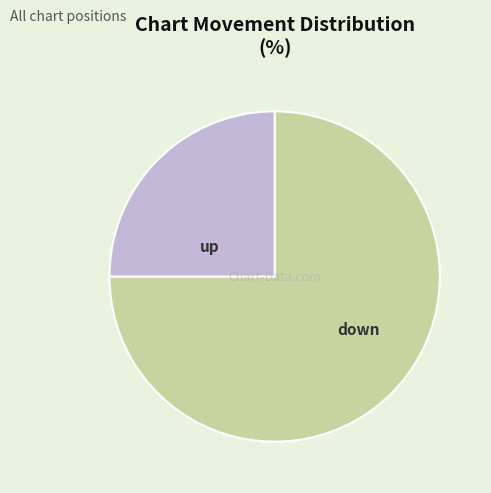

Combined, what portion of the pie is down and up?

100.0%